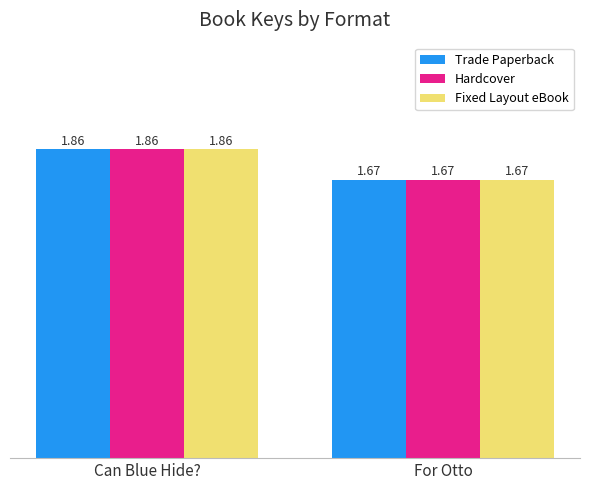

What is the average value of the Hardcover series?

1.8